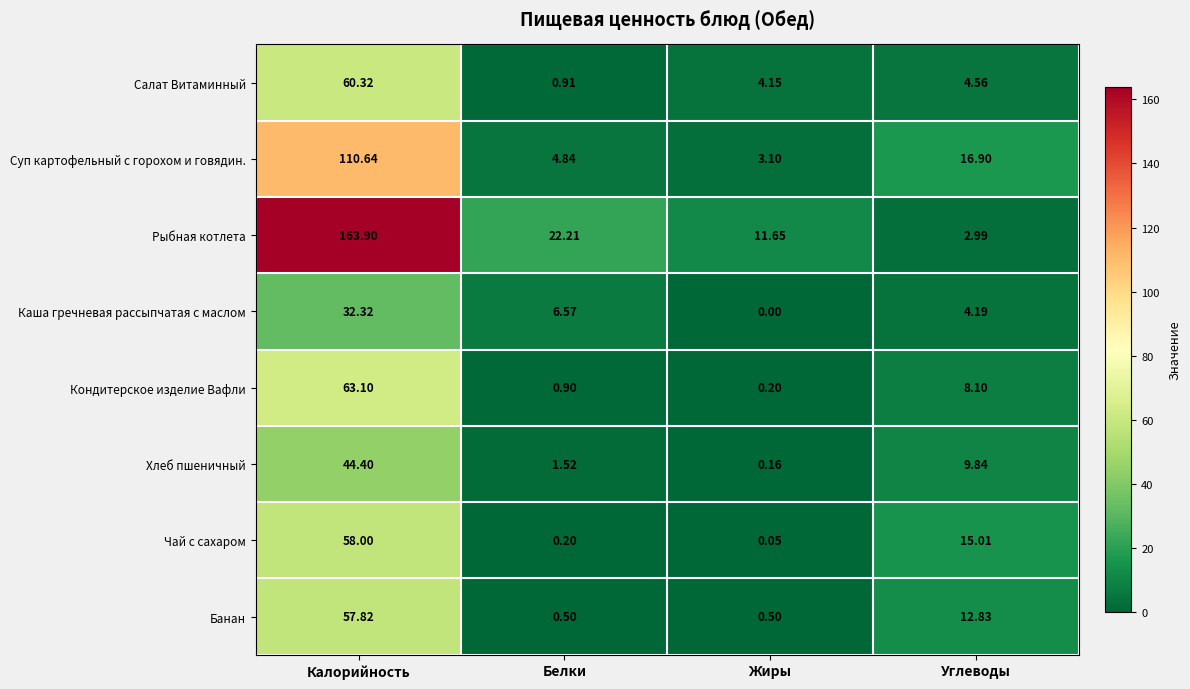

Rank the series by their maximum value, from highest to lowest.

Рыбная котлета, Суп картофельный с горохом и говядин., Кондитерское изделие Вафли, Салат Витаминный, Чай с сахаром, Банан, Хлеб пшеничный, Каша гречневая рассыпчатая с маслом